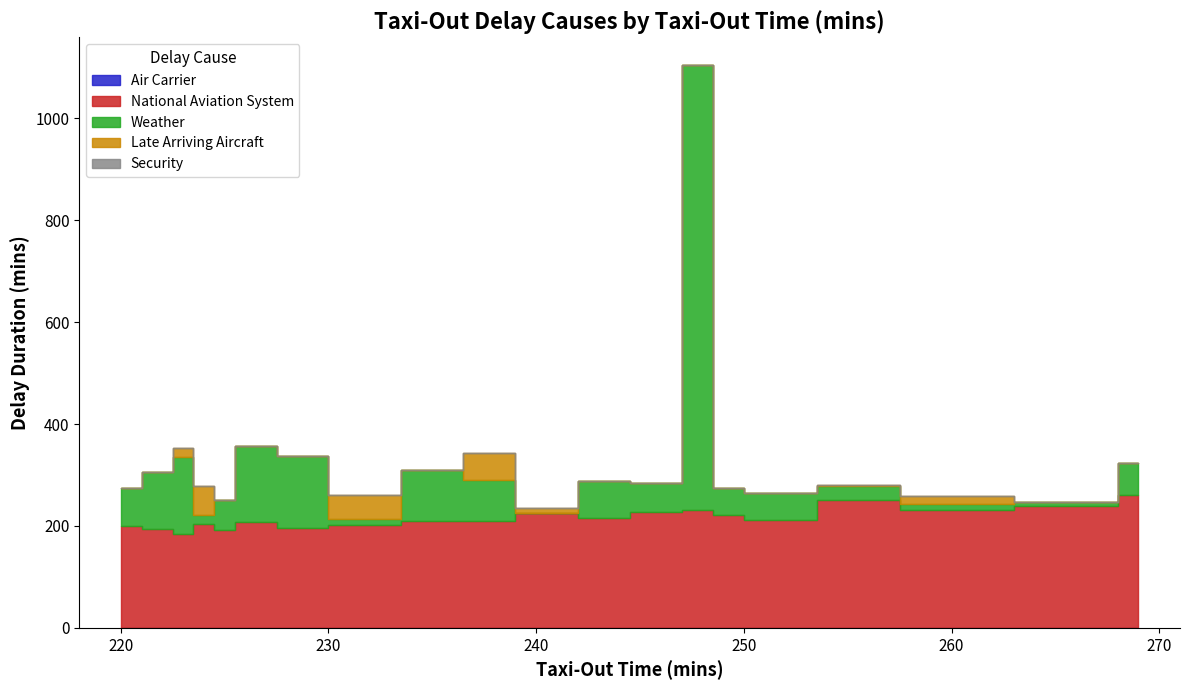

Reading right to left, what are all the values shown in this chart?

Air Carrier: 0	0	0	0	0	0	0	0	0	0	0	0	0	0	0	0	0	0	0	0
National Aviation System: 261	240	232	251	212	222	232	228	216	225	210	210	201	197	207	192	204	184	195	200
Weather: 62	7	11	27	52	53	872	57	72	0	81	99	13	140	150	59	18	152	110	74
Late Arriving Aircraft: 0	0	15	3	0	0	0	0	0	10	53	0	47	0	0	0	57	18	0	0
Security: 0	0	0	0	0	0	0	0	0	0	0	0	0	0	0	0	0	0	0	0